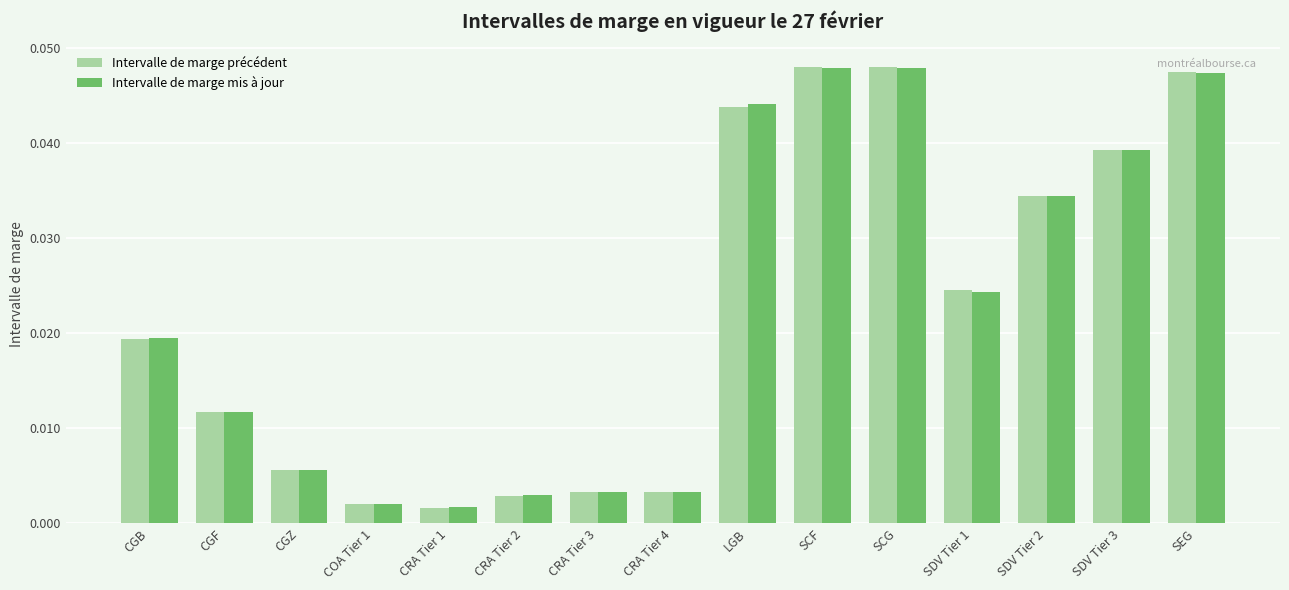

The value of Intervalle de marge précédent at SCG is 0.1. True or false?

False